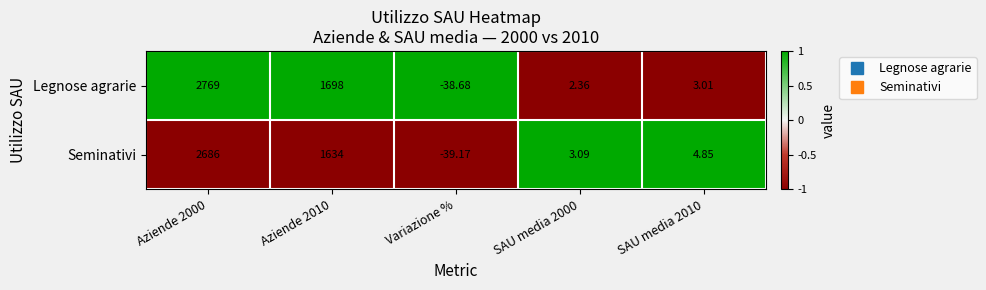

At which category is the sum across all series the highest?

Aziende 2000